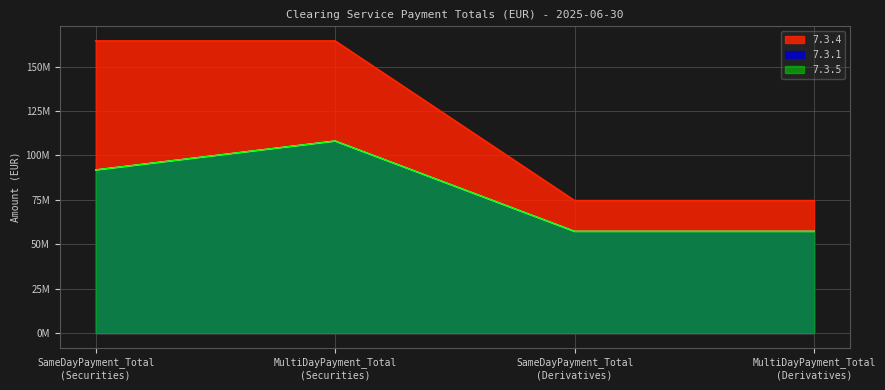

Rank the series at MultiDayPayment_Total
(Securities) from highest to lowest value.

7.3.4, 7.3.1, 7.3.5